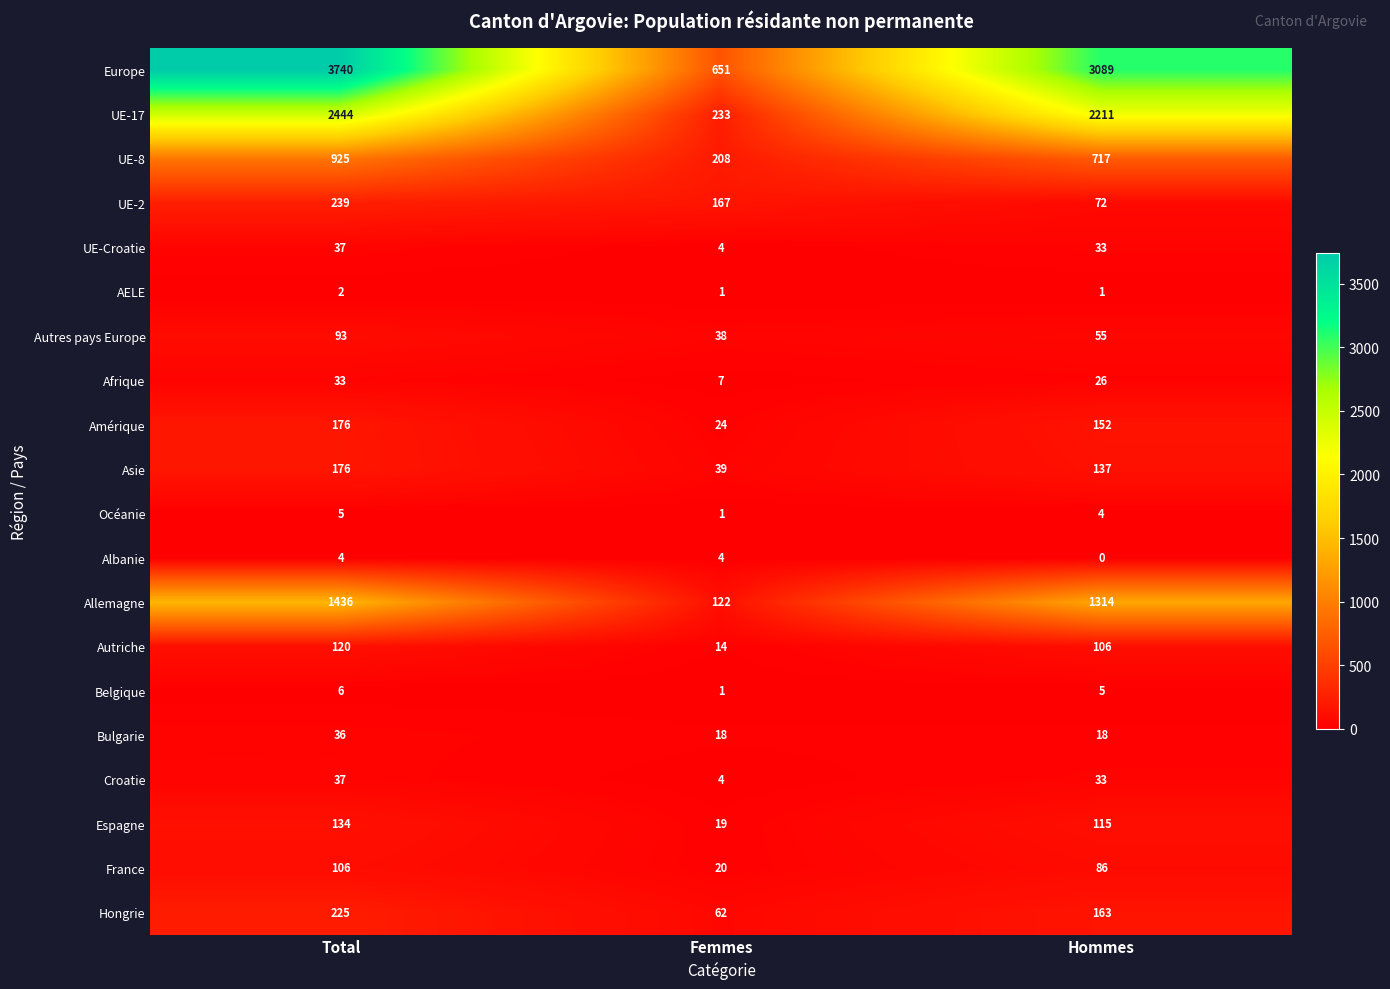

Which series has the largest total across all categories?

Europe